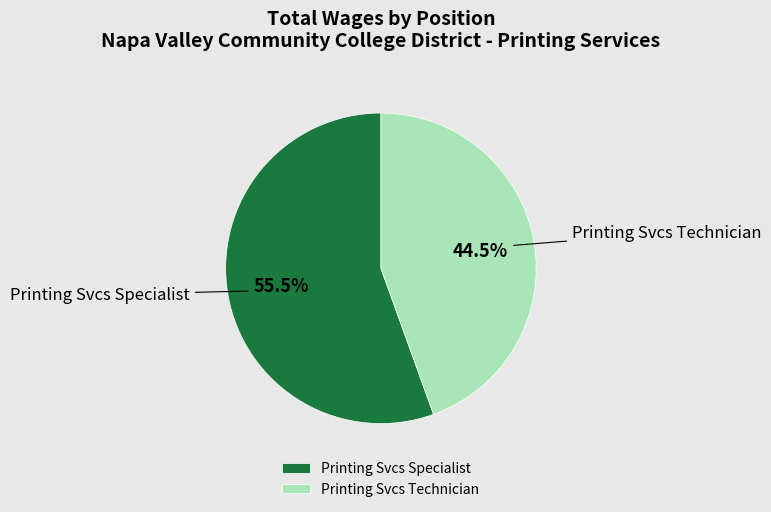

Between Printing Svcs Technician and Printing Svcs Specialist, which is larger?

Printing Svcs Specialist